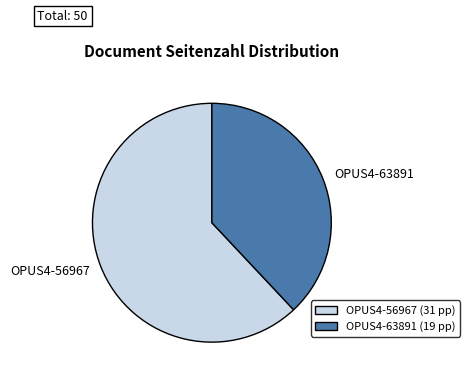

What is the majority slice?

OPUS4-56967